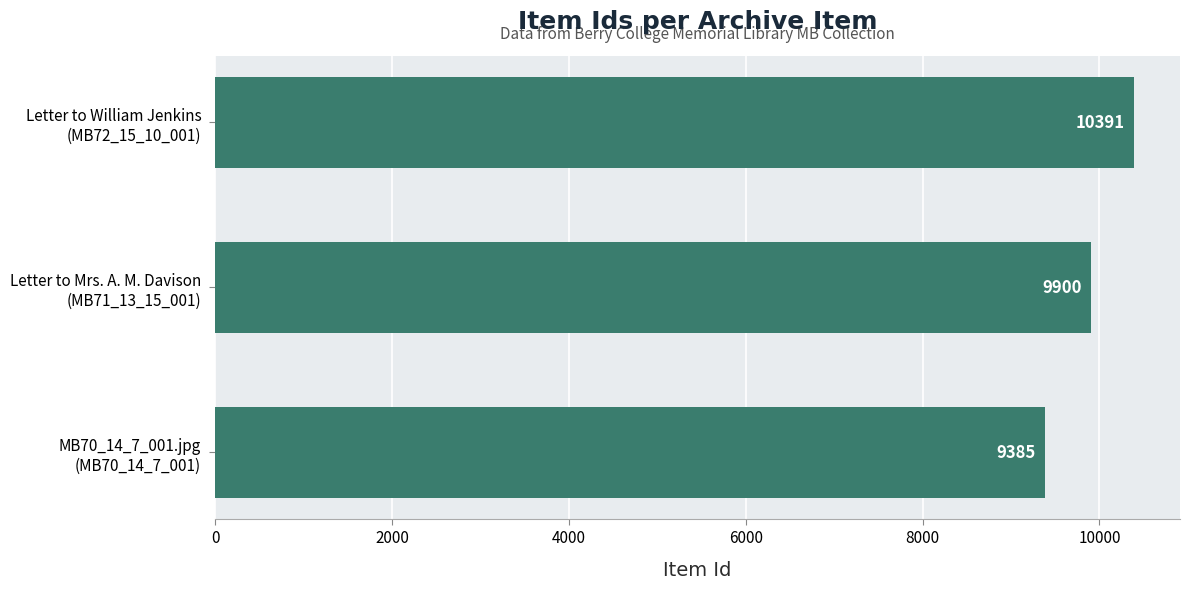

Which category has the lowest value across all series?

MB70_14_7_001.jpg
(MB70_14_7_001)